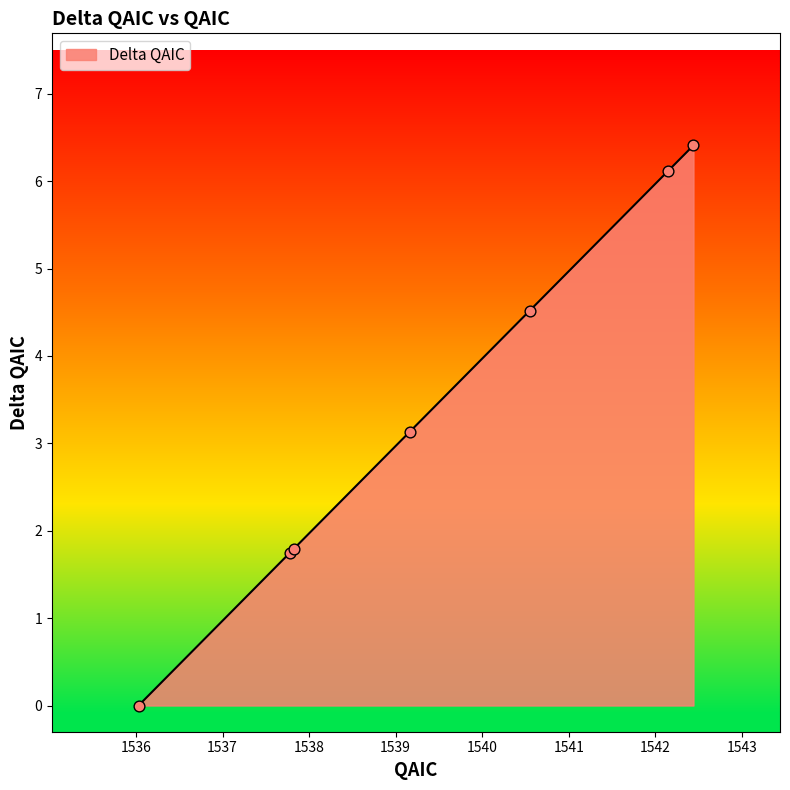

What is the maximum value shown in the chart?

6.4